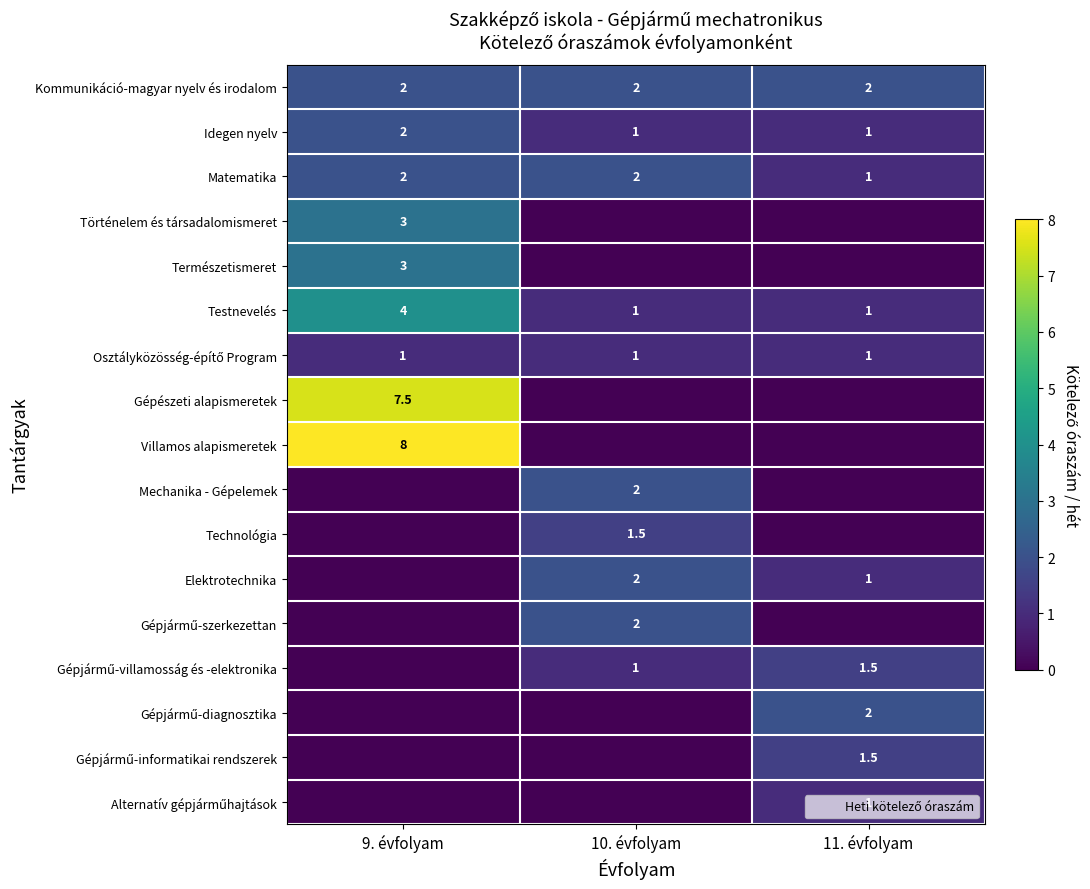

What is the total value across all series at 11. évfolyam?

13.0